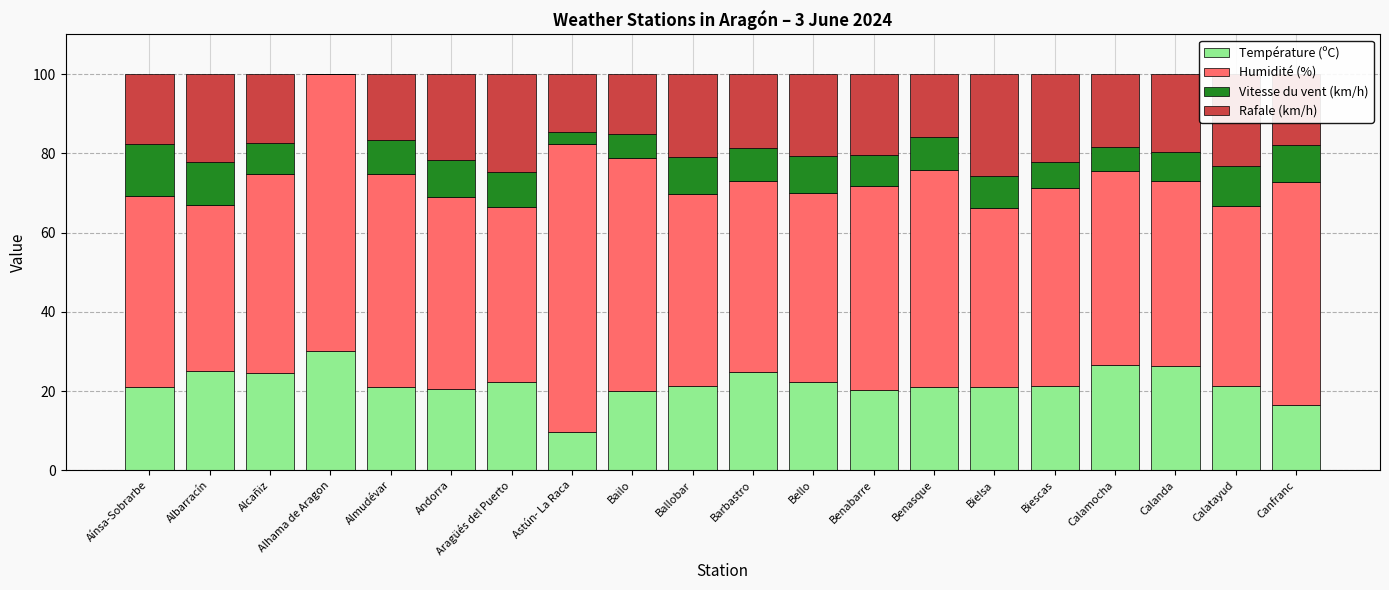

The value of Température (ºC) at Astún- La Raca is 16.6. True or false?

False